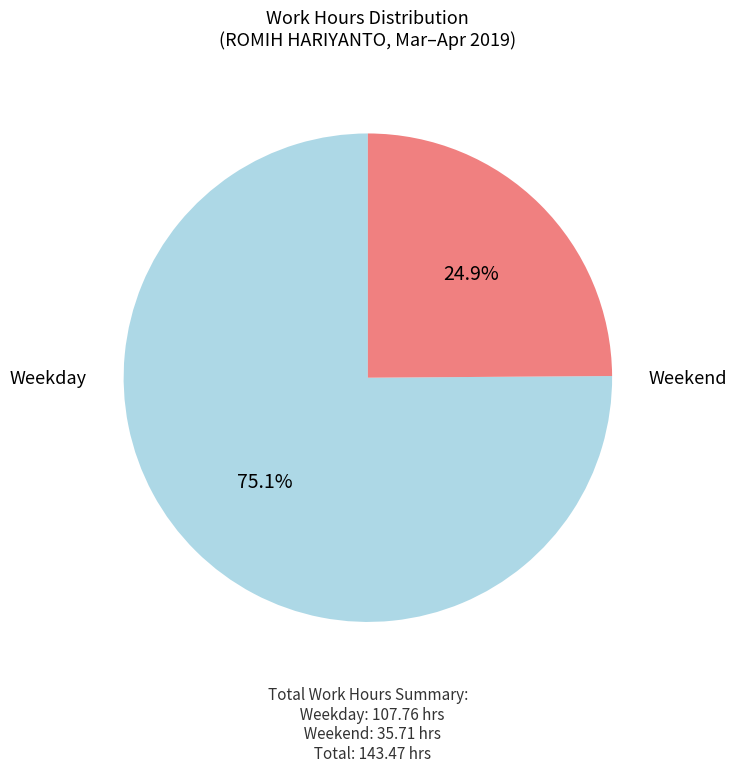

Does any single category account for the majority?

Yes